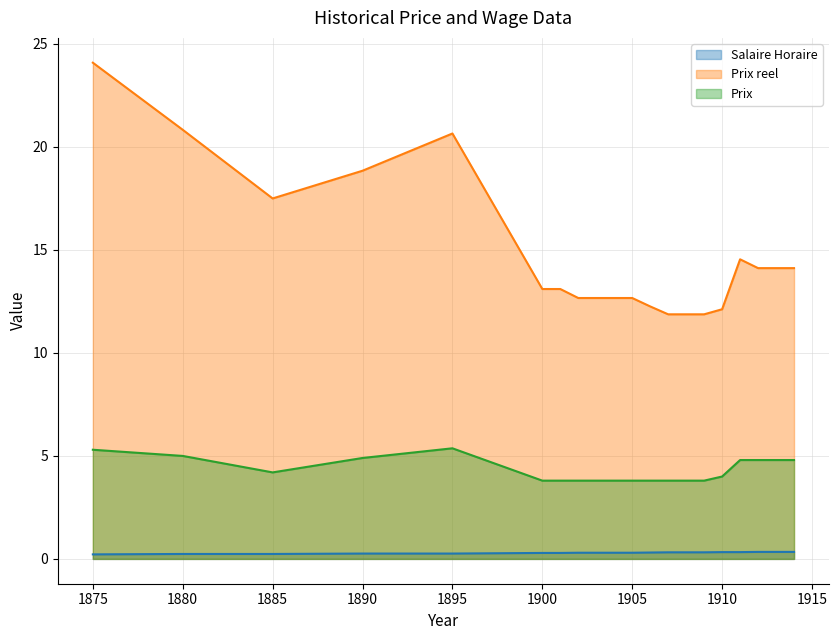

What is the value of the Prix reel point at the 16th from the left?

12.1